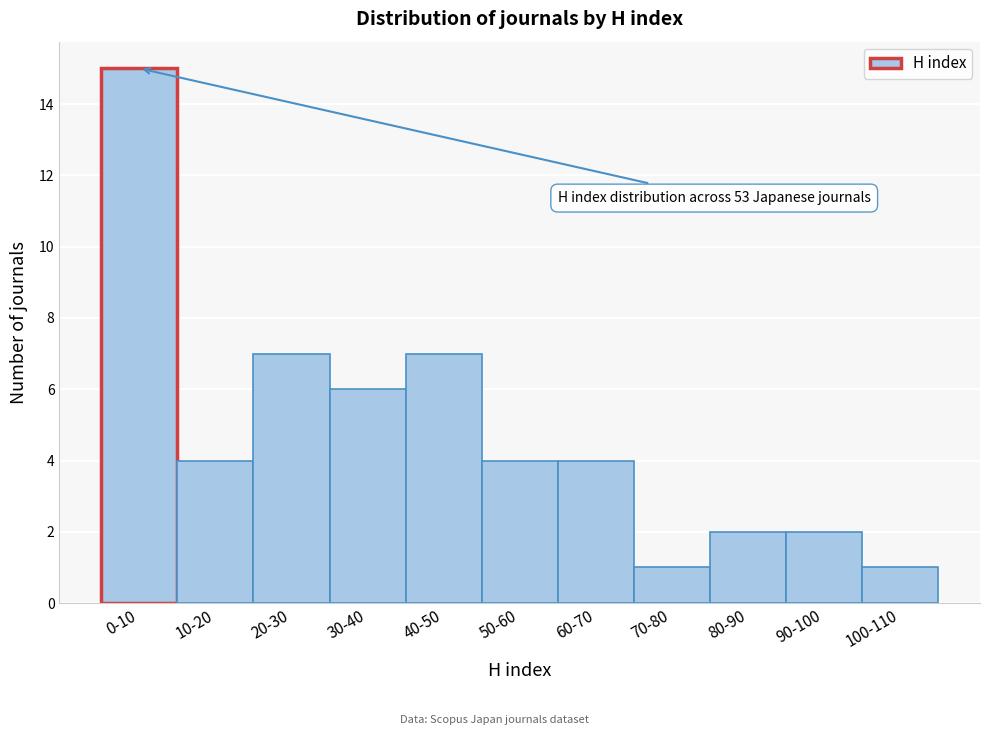

Reading right to left, extract all data points from this chart.

1	2	2	1	4	4	7	6	7	4	15